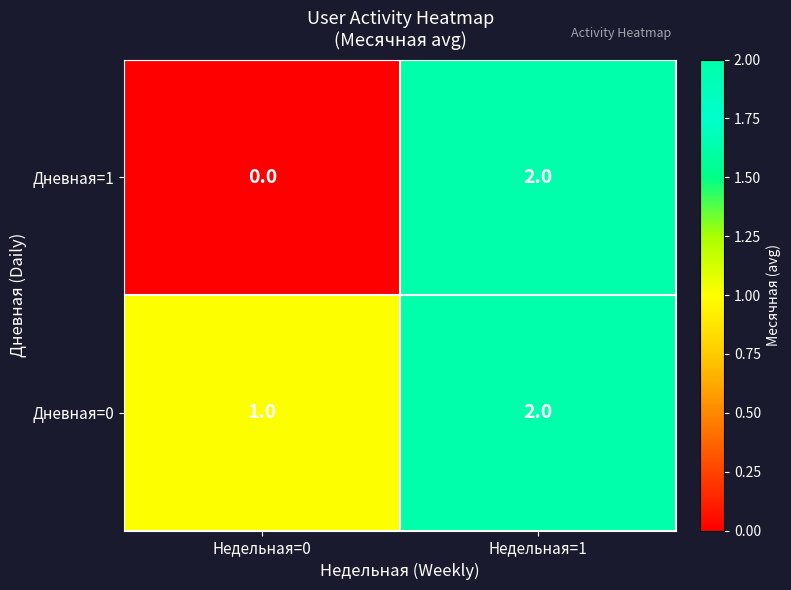

Reading left to right, extract all data points from this chart.

Дневная=1: Недельная=0=0	Недельная=1=2
Дневная=0: Недельная=0=1	Недельная=1=2